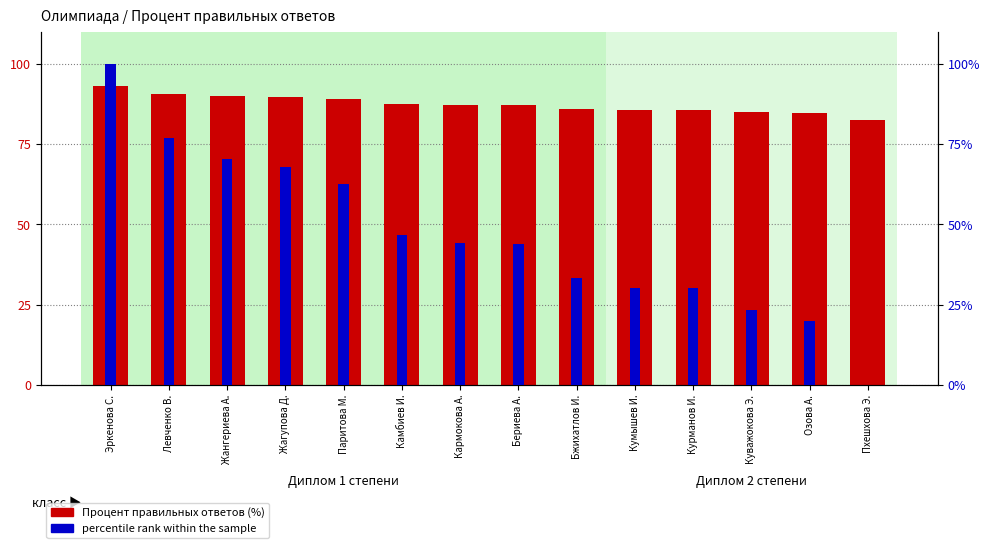

Which series has the widest spread of values?

percentile rank within the sample